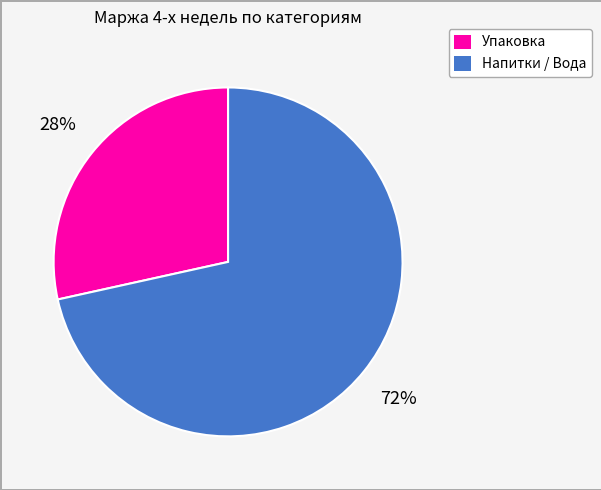

How many slices are in this pie chart?

2